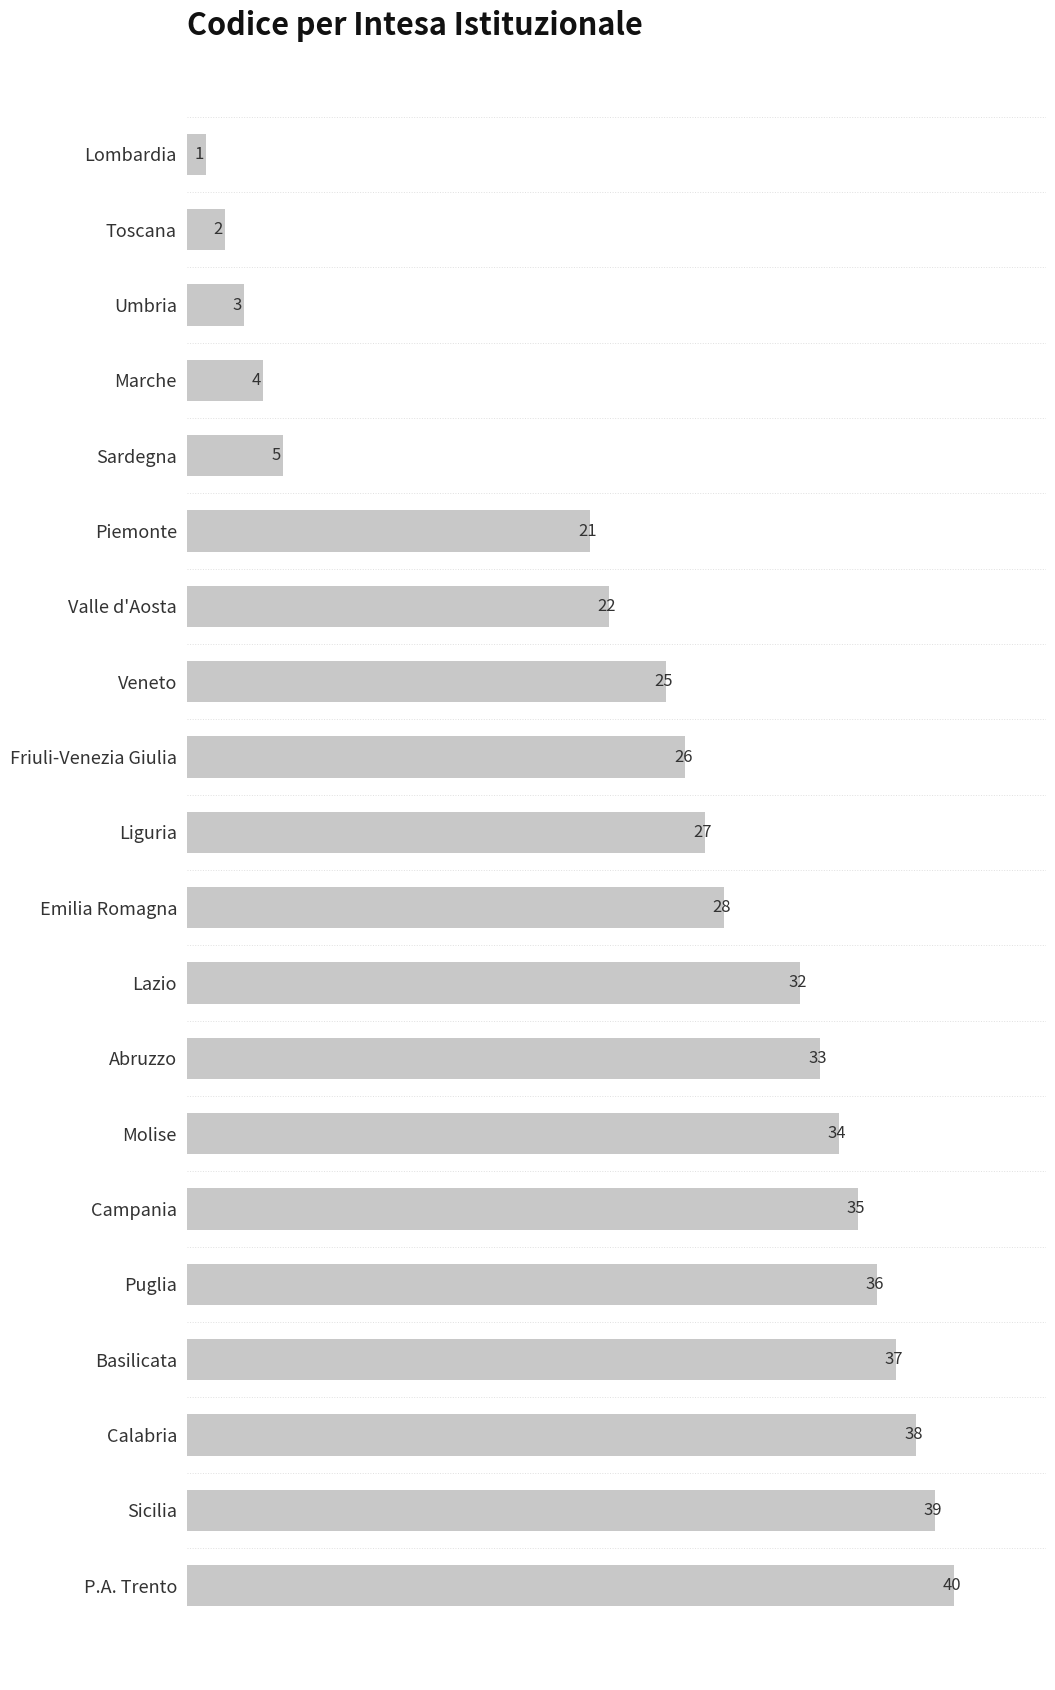

How many categories are shown in the chart?

20